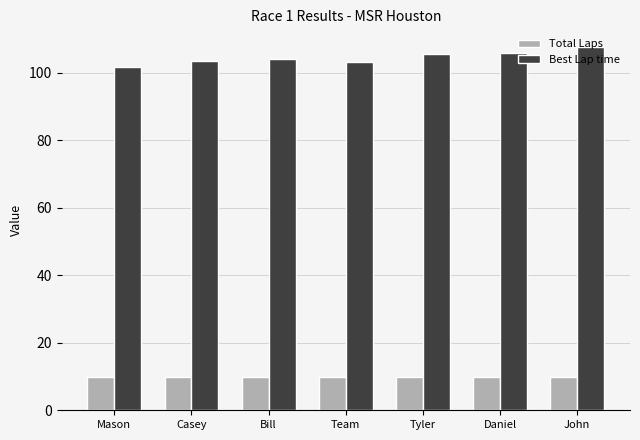

At Tyler, list the series in order from smallest to largest.

Total Laps, Best Lap time